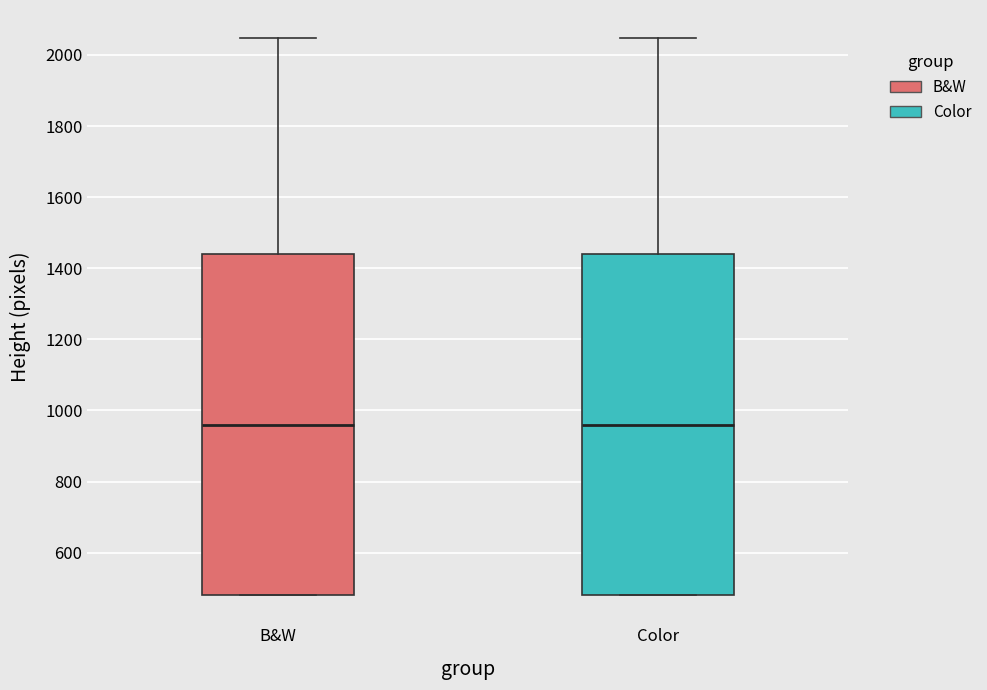

Reading left to right, read every box against the y-axis: the position of its median line, the range the box covers, and the ends of its whiskers. The values are not printed on the chart, so give them approximately, as read against the axis.

B&W: median 960, box 480 to 1440, whiskers 480 to 2040
Color: median 960, box 480 to 1440, whiskers 480 to 2040